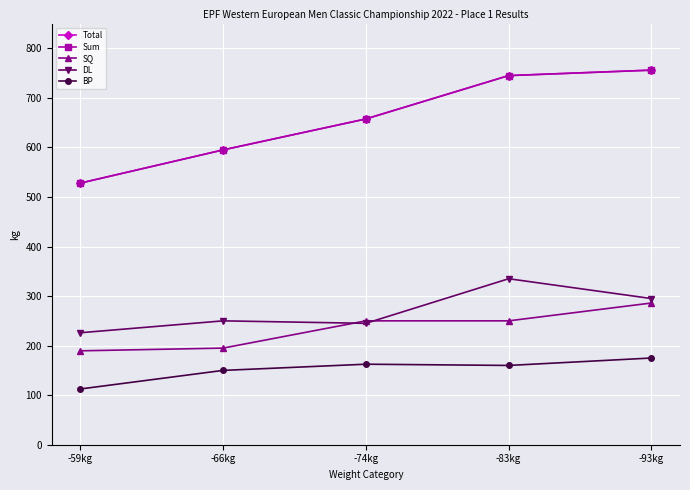

At -83kg, list the series in order from largest to smallest.

Total, Sum, DL, SQ, BP